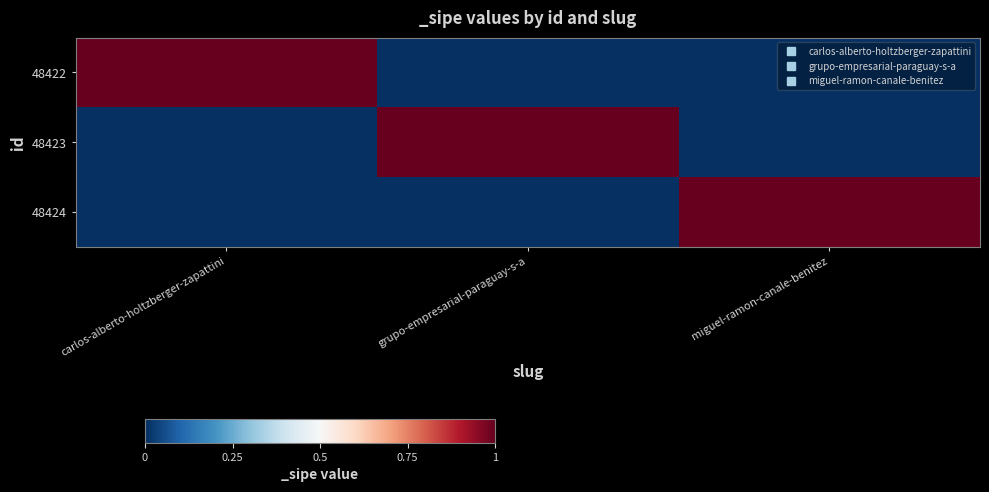

Reading left to right, what are all the values shown in this chart?

48422: carlos-alberto-holtzberger-zapattini=1	grupo-empresarial-paraguay-s-a=0	miguel-ramon-canale-benitez=0
48423: carlos-alberto-holtzberger-zapattini=0	grupo-empresarial-paraguay-s-a=1	miguel-ramon-canale-benitez=0
48424: carlos-alberto-holtzberger-zapattini=0	grupo-empresarial-paraguay-s-a=0	miguel-ramon-canale-benitez=1